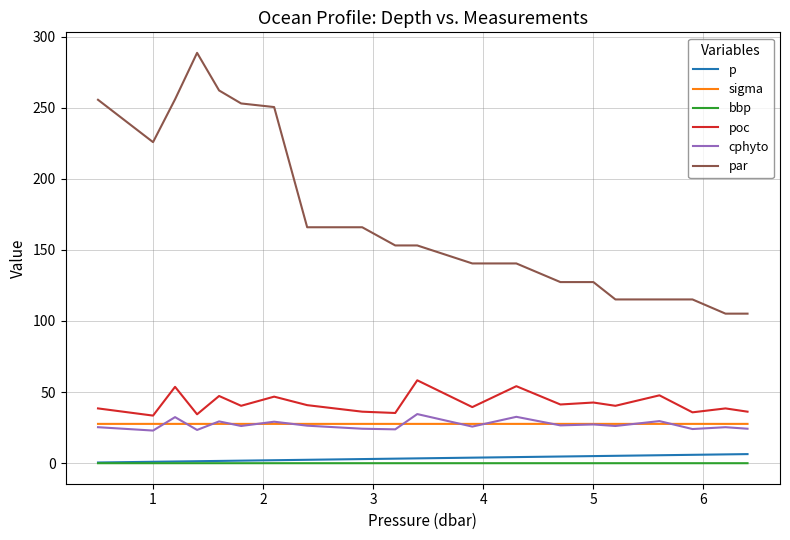

Which series has the largest total across all categories?

par